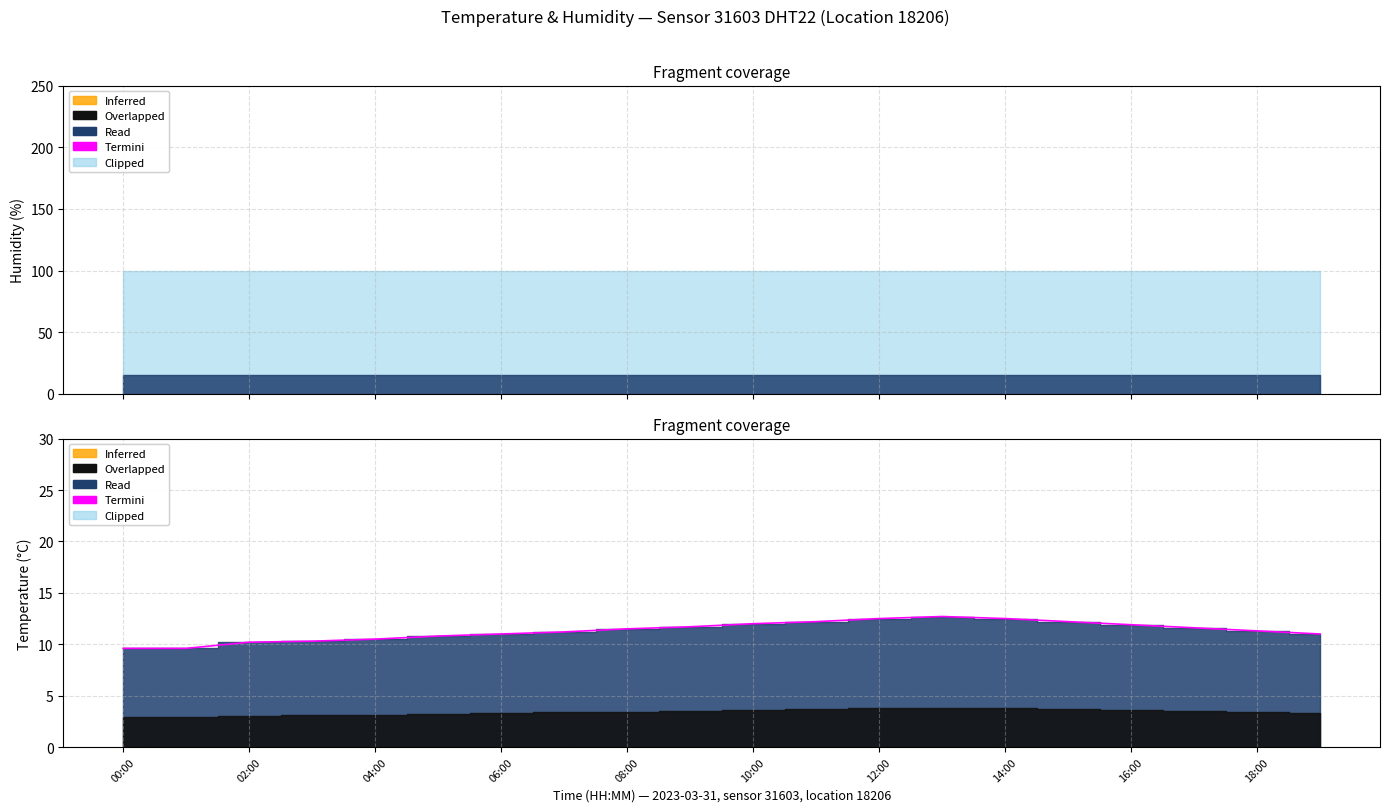

Which category has the lowest value across all series?

00:00